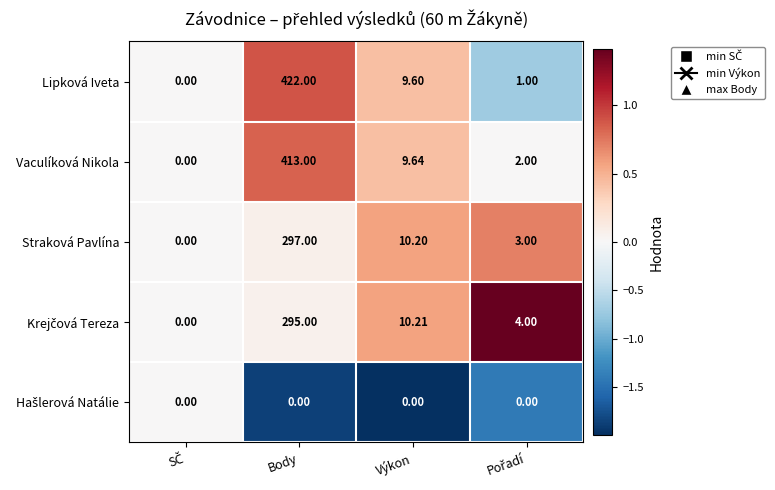

Where is Straková Pavlína nearest to the value 148?

Výkon